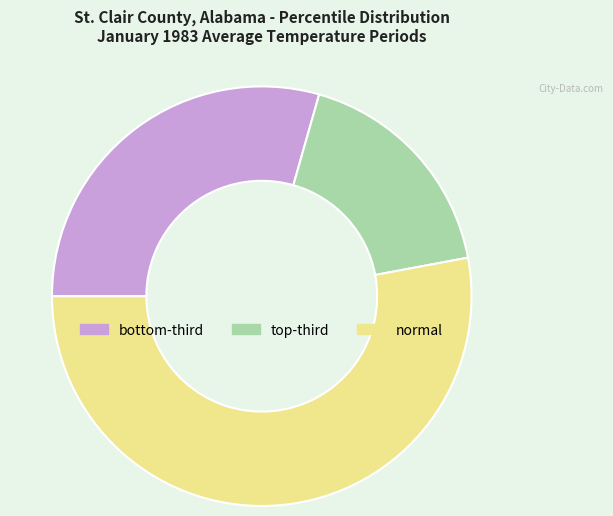

Which slice represents more than half of the pie?

normal